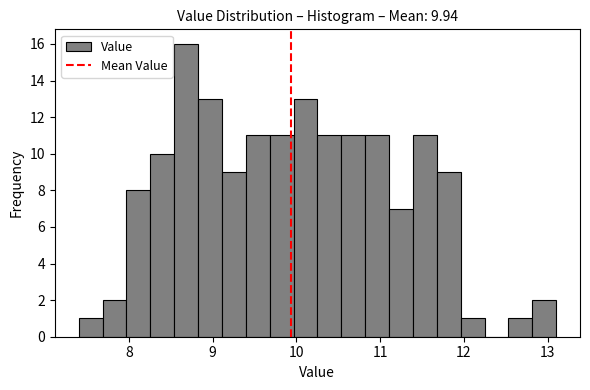

Around what value on the x-axis is the tallest bar? Give the approximate position of its centre, as read against the axis.

8.7